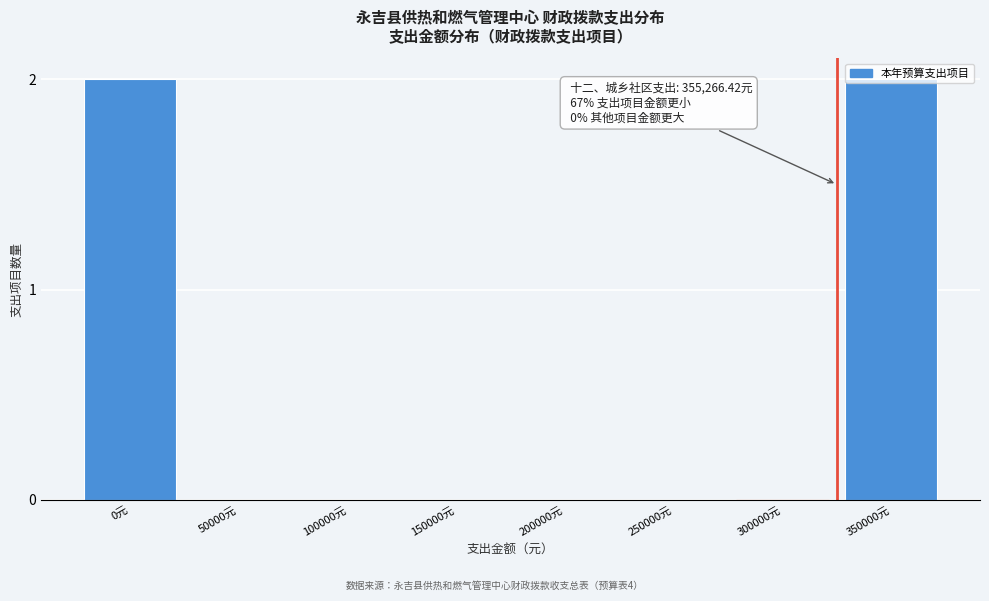

What is the change in value from 100000元 to 350000元?

+2